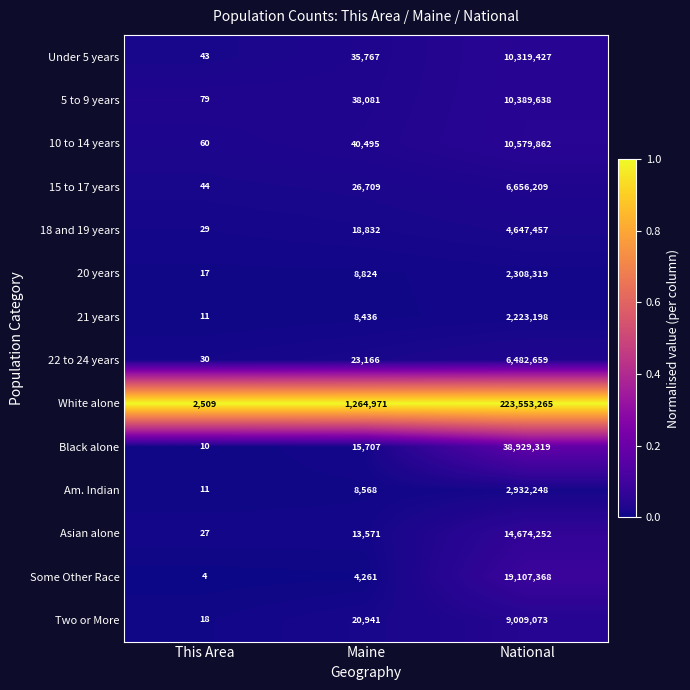

True or false: Some Other Race has a value of 19107368 at National.

True